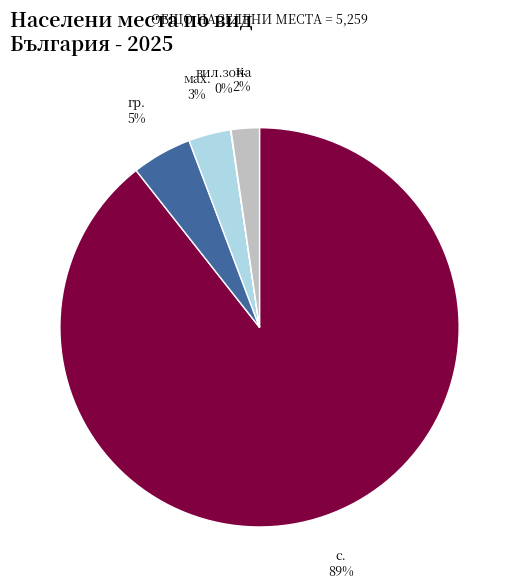

Which has a higher value, мах. or с.?

с.